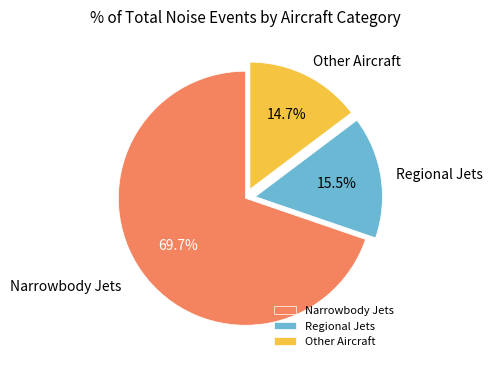

What is the ratio of the value at Narrowbody Jets to the value at Other Aircraft?

4.7